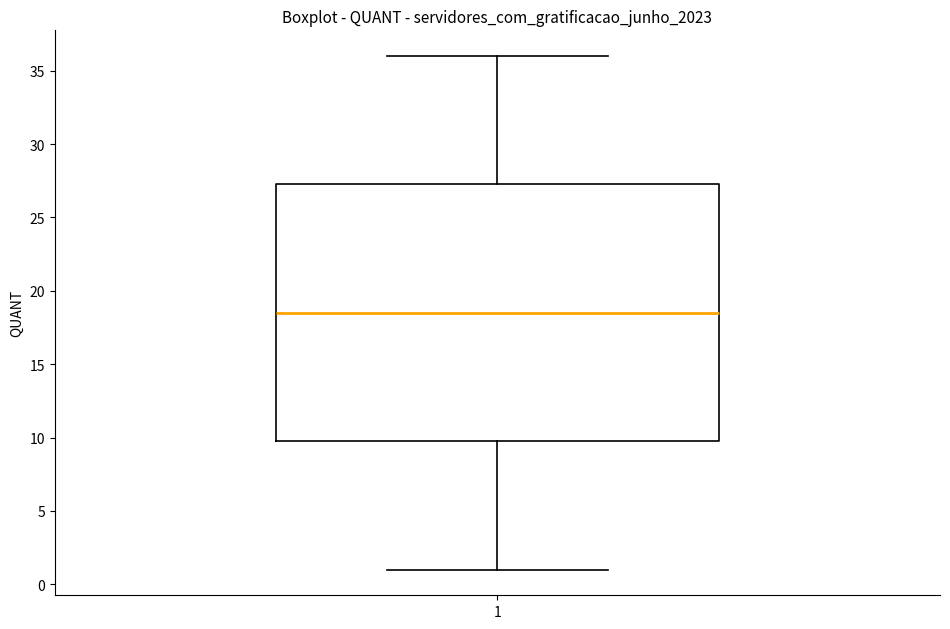

Read this box plot against the y-axis: the position of the median line, the range covered by the box, and the ends of both whiskers. The values are not printed on the chart, so give them approximately, as read against the axis.

median 18.5, box 10.0 to 27.5, whiskers 1.0 to 36.0